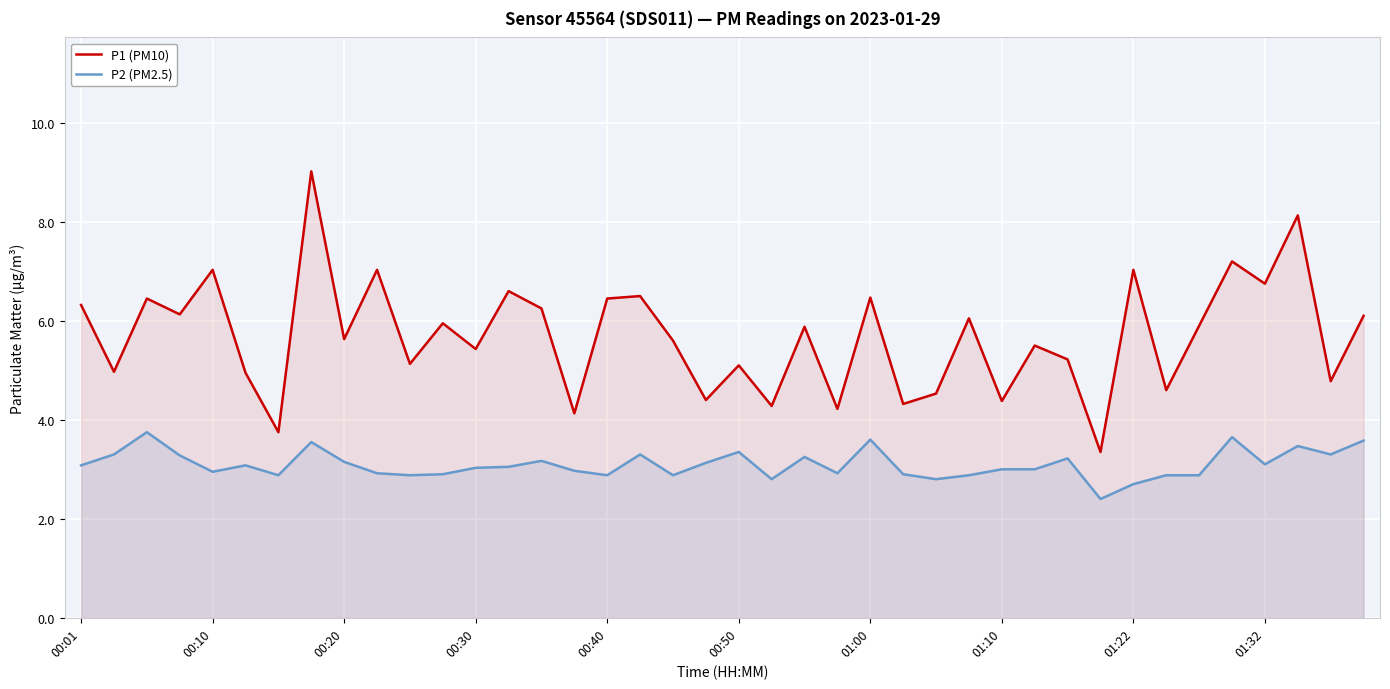

What is the difference between the maximum and minimum values in the P1 (PM10) series?

5.7